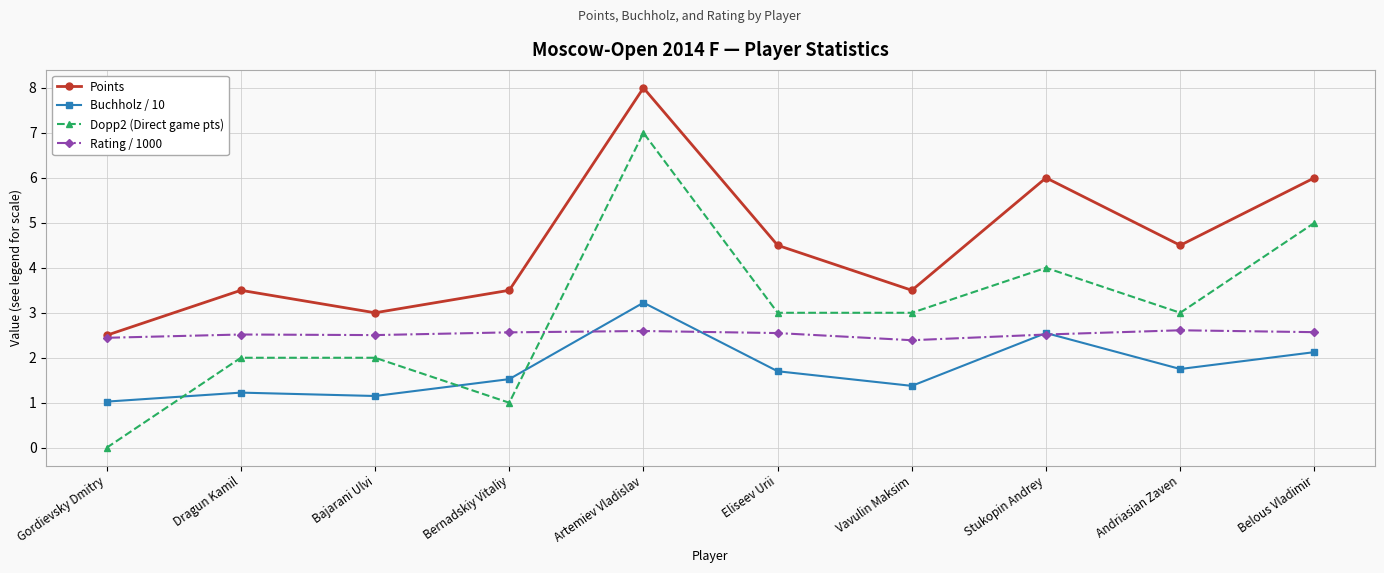

What position from the left is Stukopin Andrey?

8